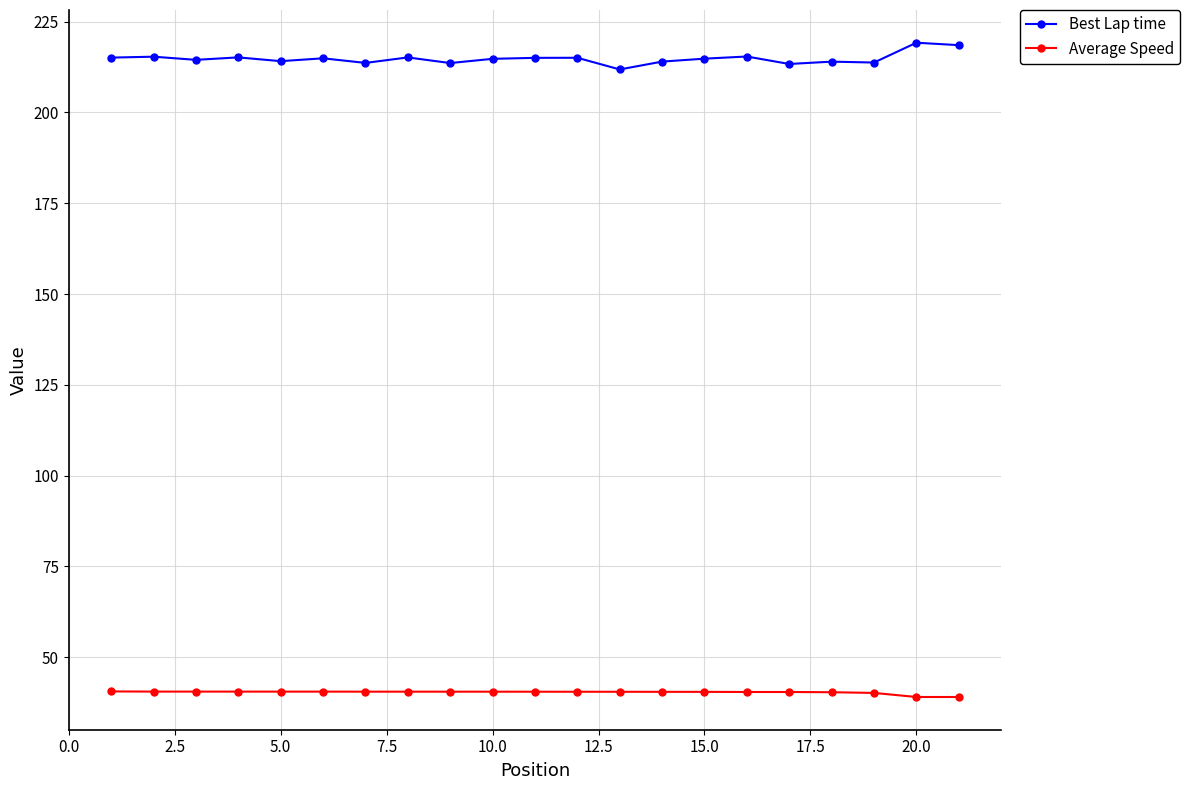

What is the minimum value for Average Speed?

39.0